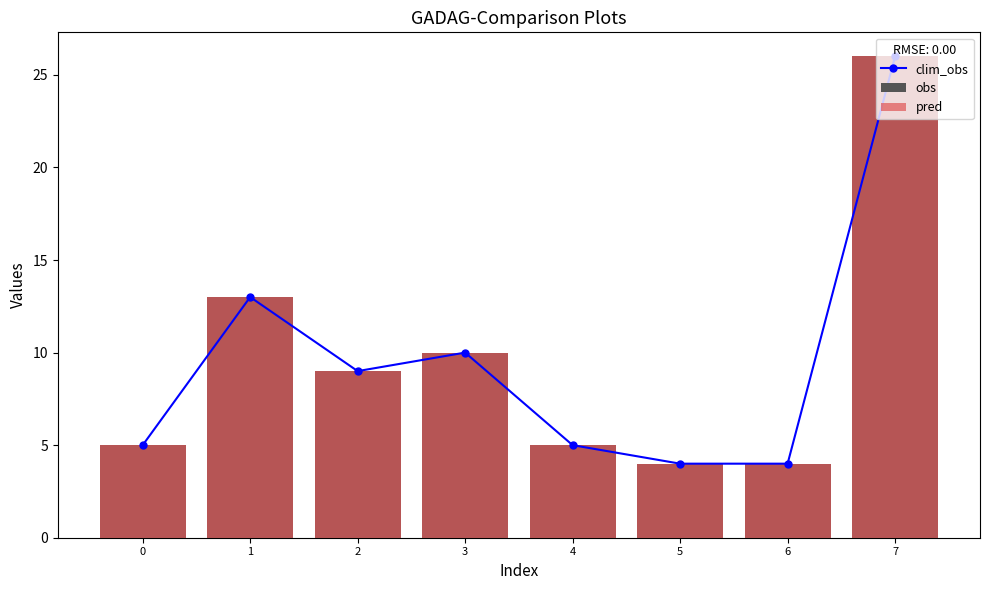

Which series changed the most between 2 and 6?

clim_obs